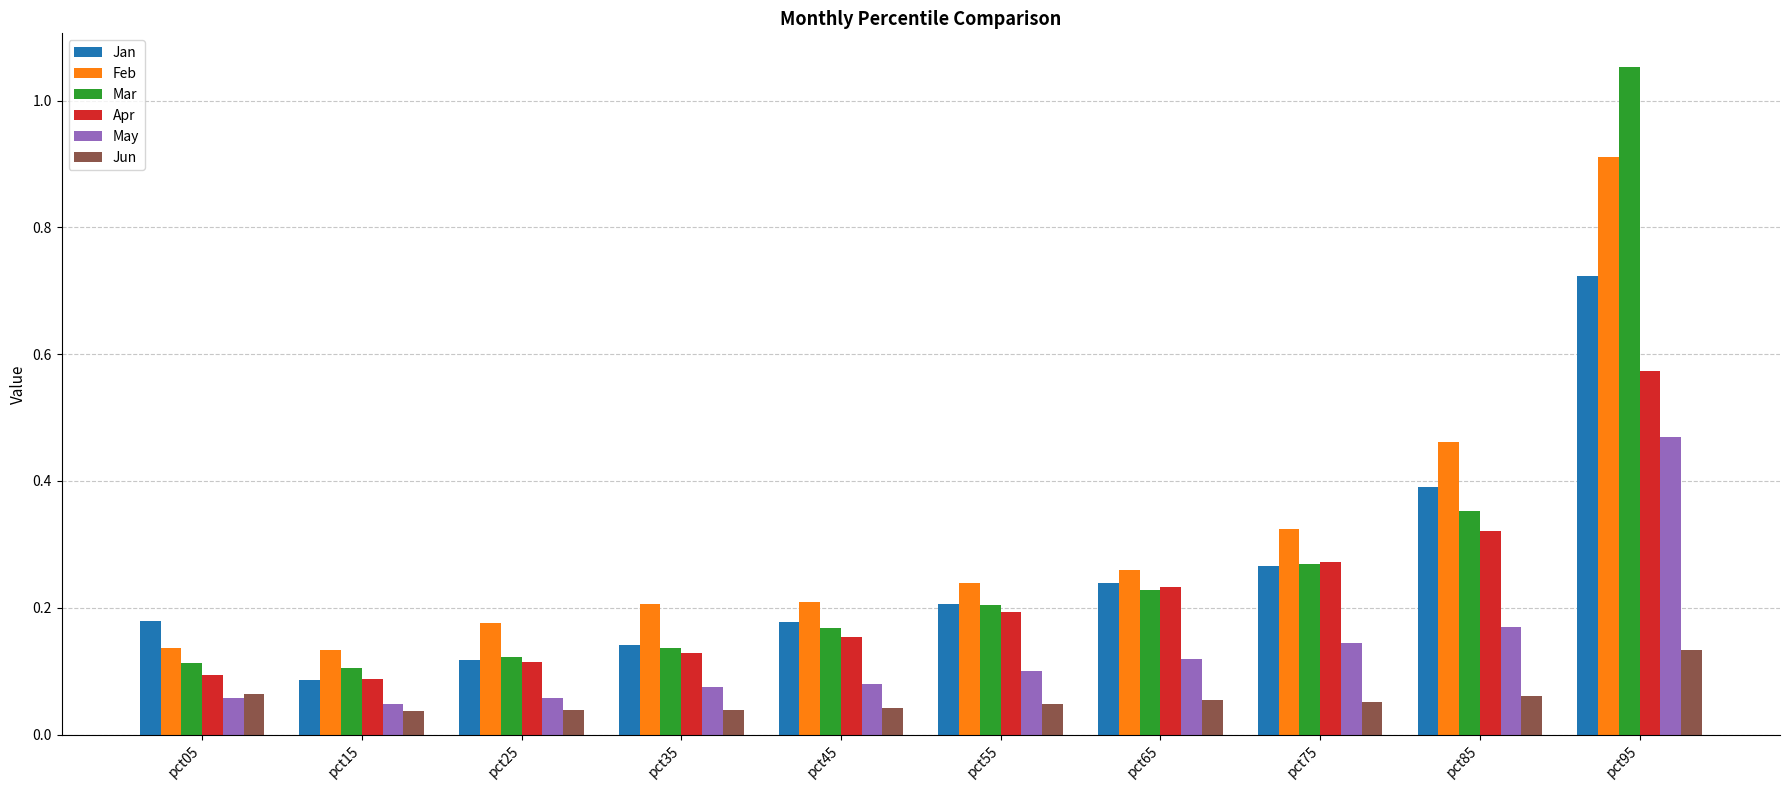

At which category is the sum across all series the highest?

pct95